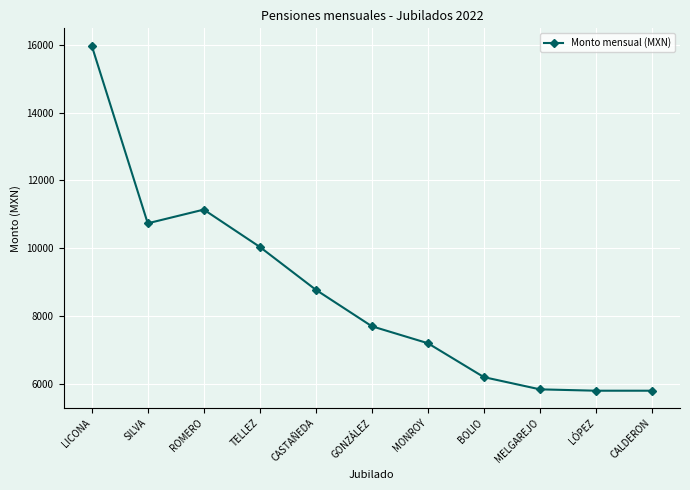

What is the greatest value displayed?

15976